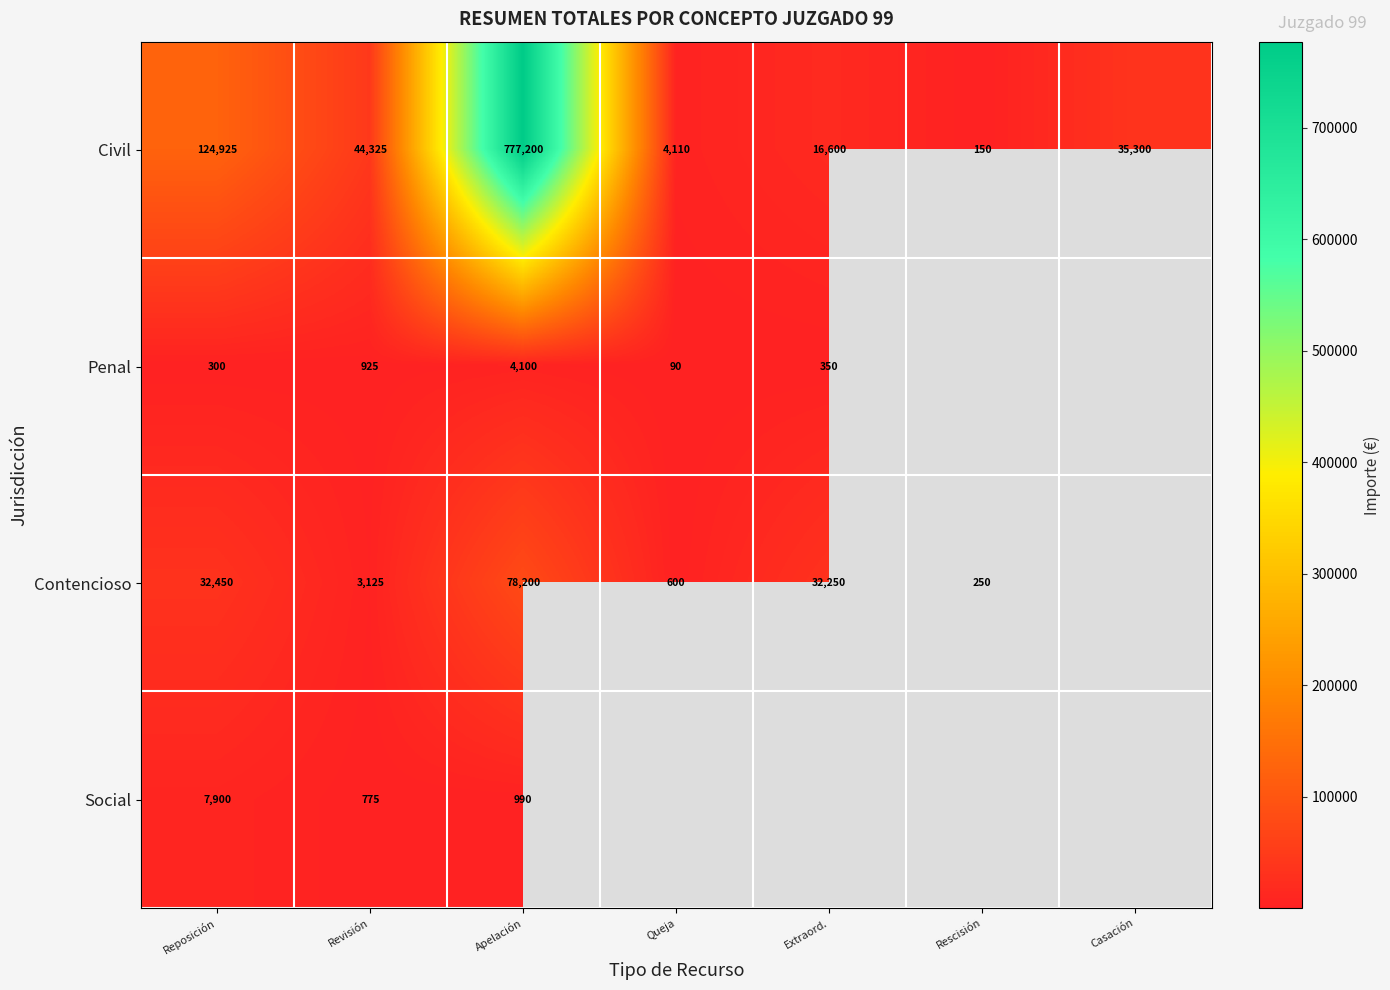

What is the spread (max minus min) of values at Revisión?

43550